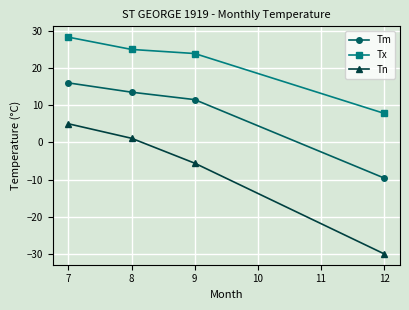

What is the value of the Tx point at the 2nd from the left?

25.0